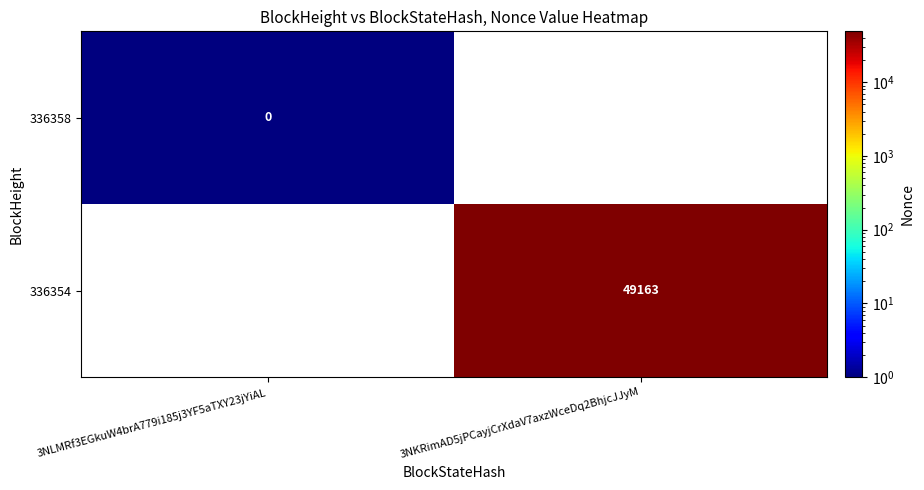

True or false: 336354 has a value of 49163 at 3NKRimAD5jPCayjCrXdaV7axzWceDq2BhjcJJyM.

True